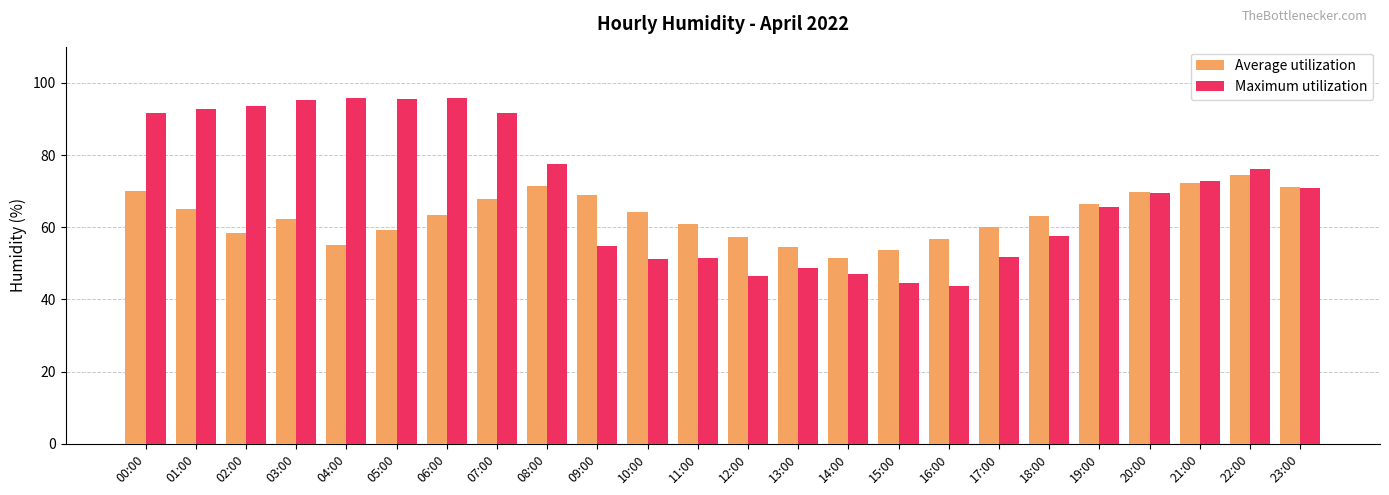

At how many categories does at least one series exceed 92?

6